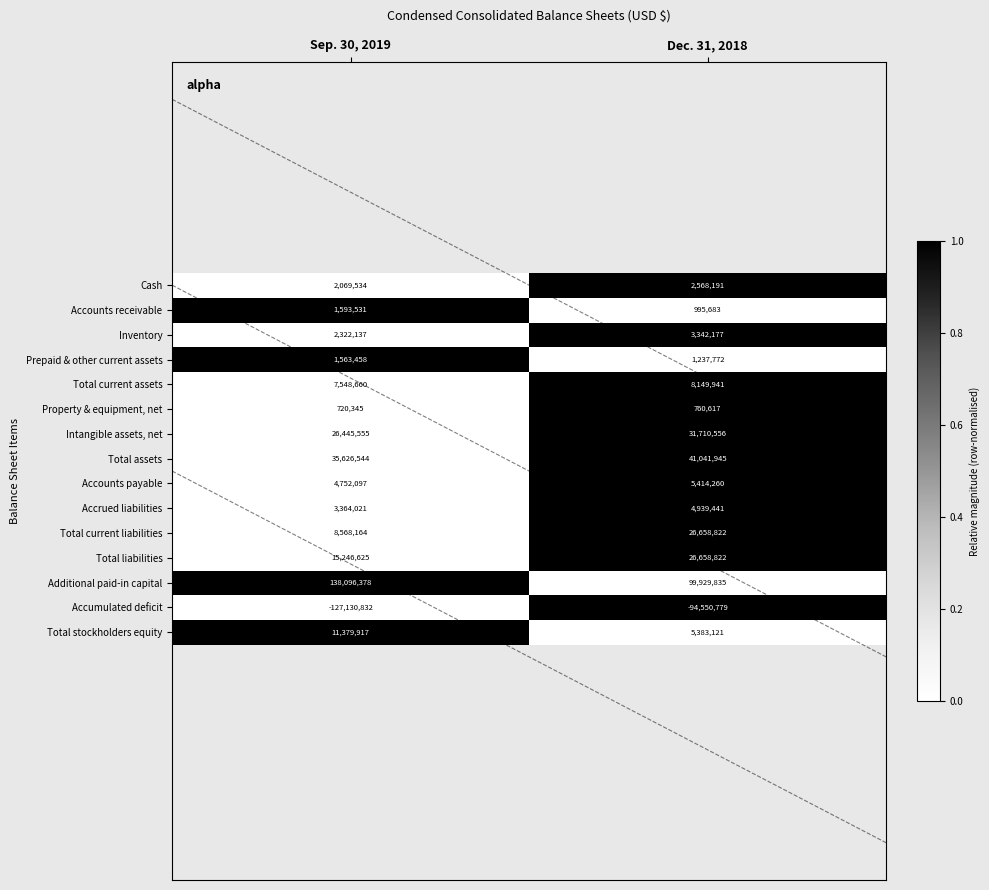

What is the average value of the Total current liabilities series?

17613493